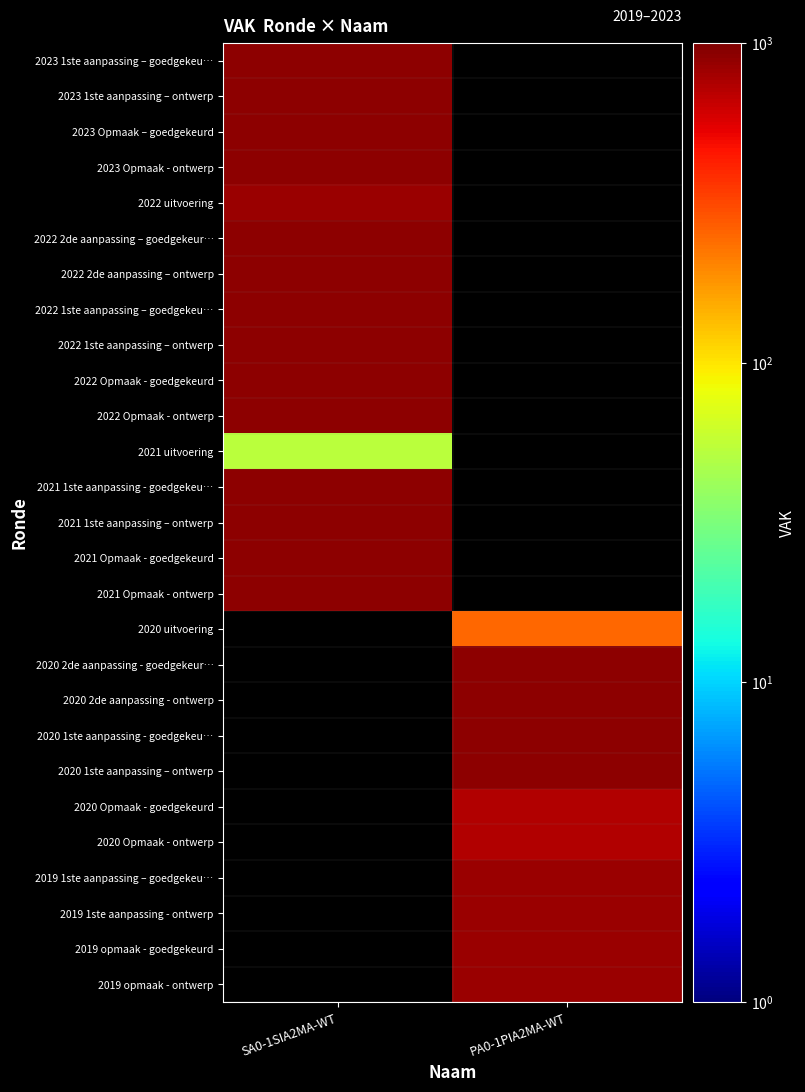

What is the spread (max minus min) of values at SA0-1SIA2MA-WT?

860.0